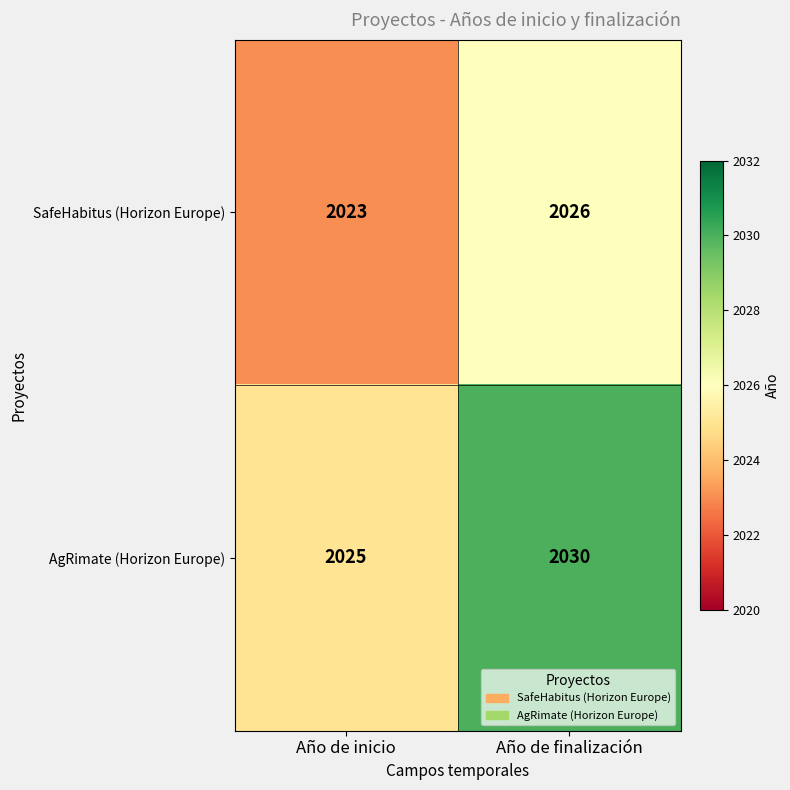

Reading left to right, list all the values displayed in this chart.

SafeHabitus (Horizon Europe): Año de inicio=2023	Año de finalización=2026
AgRimate (Horizon Europe): Año de inicio=2025	Año de finalización=2030